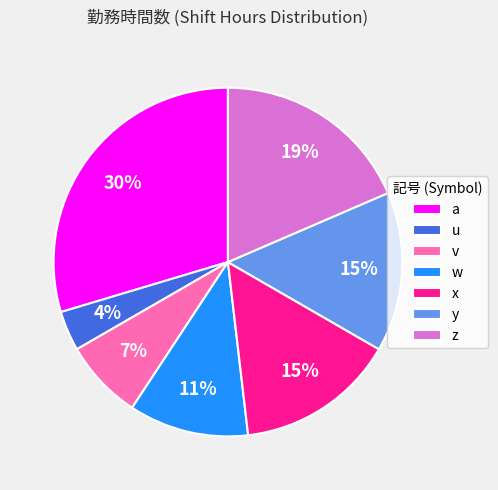

Which slice is the smallest?

u